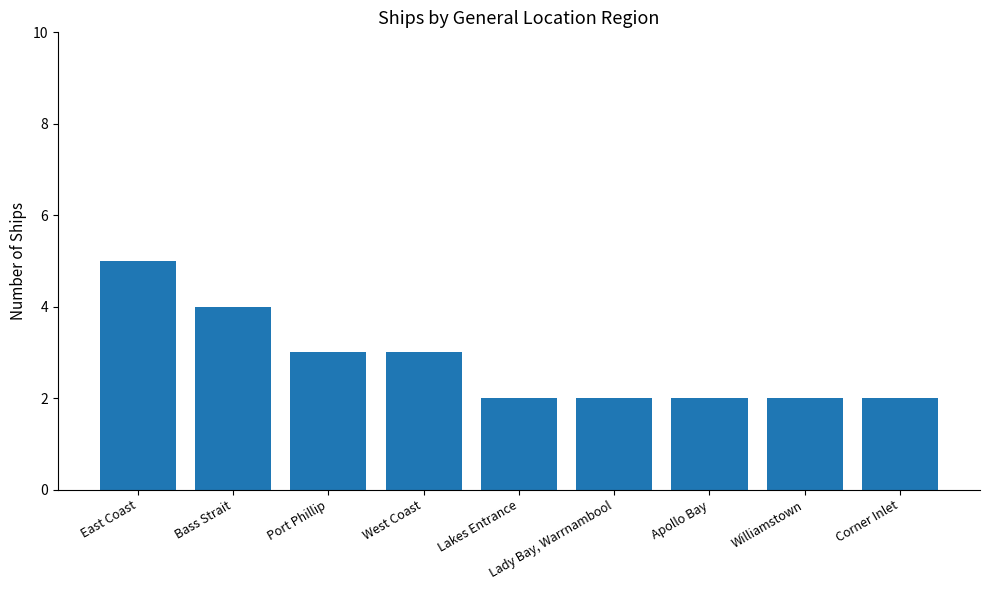

What is the ratio of the value at Apollo Bay to the value at Williamstown?

1.0